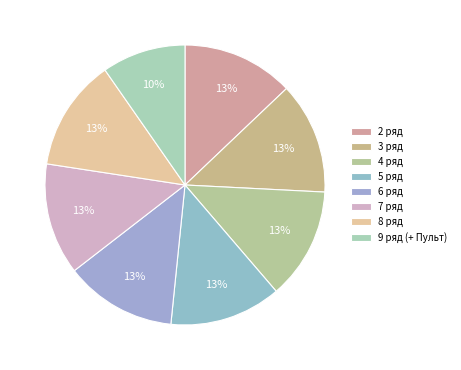

How many slices are in this pie chart?

8